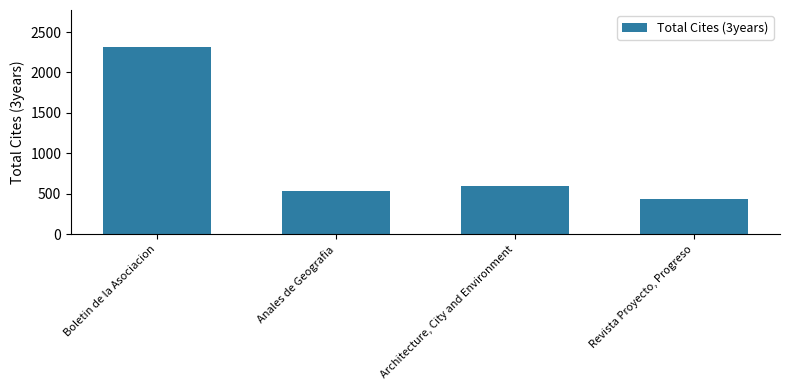

List the labels in order of value, smallest first.

Revista Proyecto, Progreso, Anales de Geografia, Architecture, City and Environment, Boletin de la Asociacion